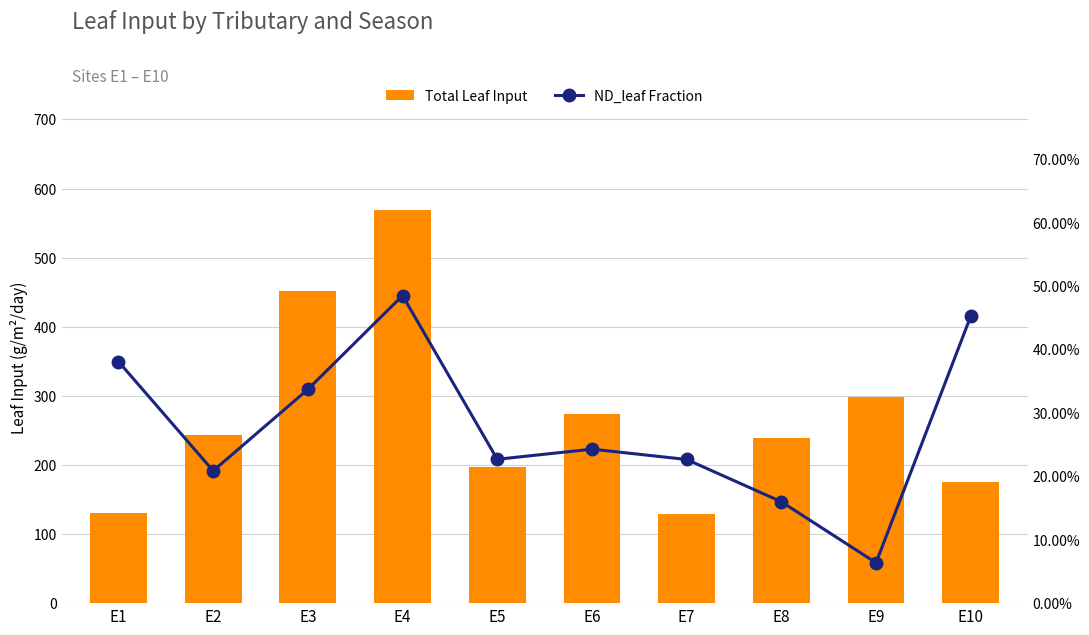

List the labels in order of Total Leaf Input value, largest first.

E4, E3, E9, E6, E2, E8, E5, E10, E1, E7